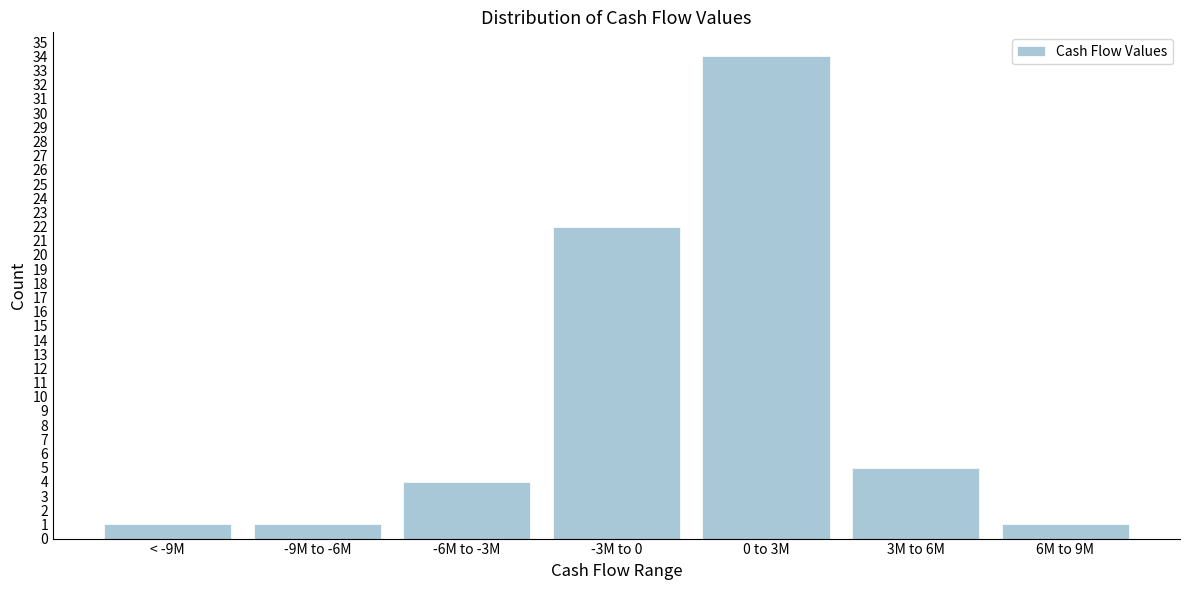

Reading left to right, list all the values displayed in this chart.

< -9M=1	-9M to -6M=1	-6M to -3M=4	-3M to 0=22	0 to 3M=34	3M to 6M=5	6M to 9M=1